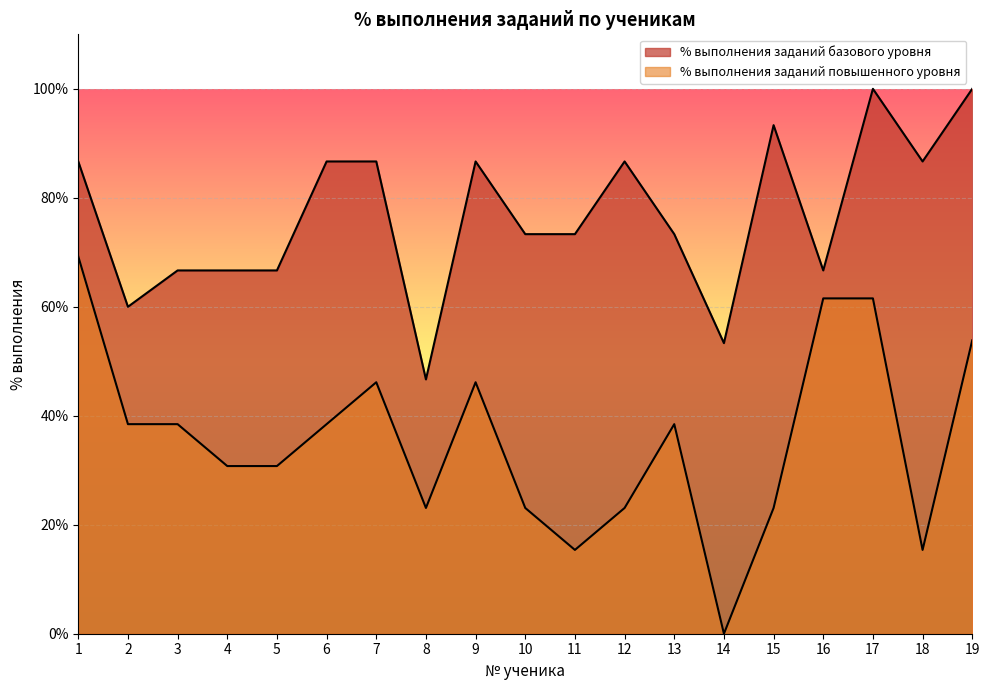

How many values in % выполнения заданий повышенного уровня are above zero?

18